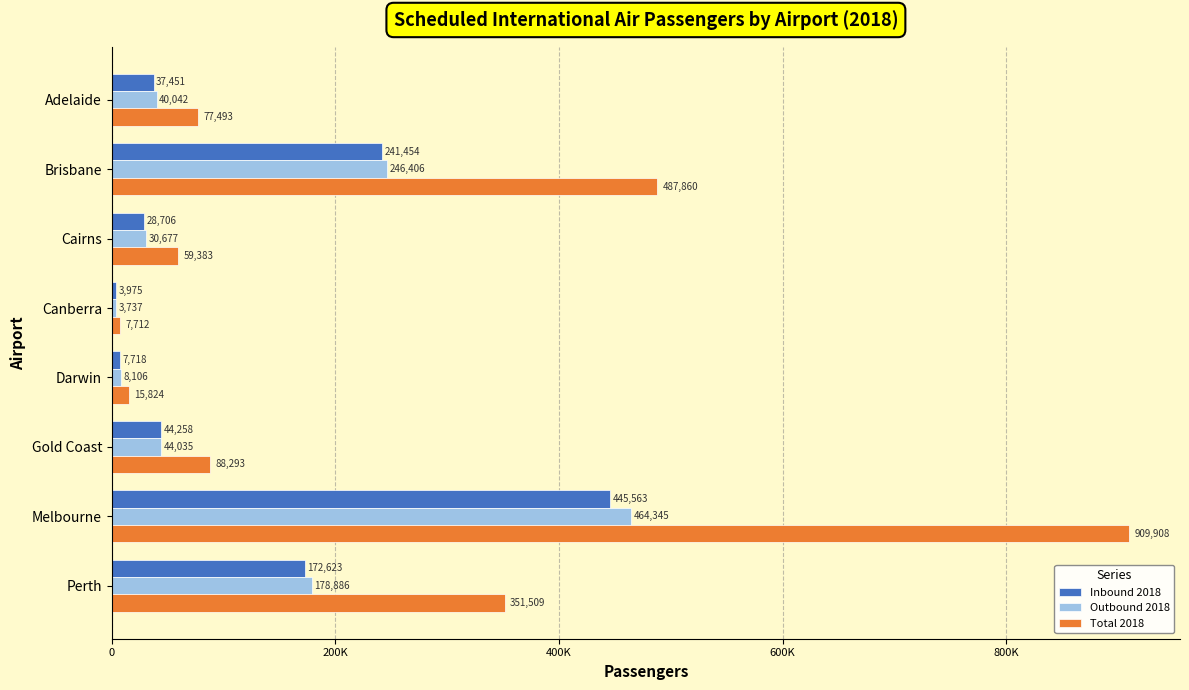

What are all the series names shown in the legend?

Inbound 2018, Outbound 2018, Total 2018